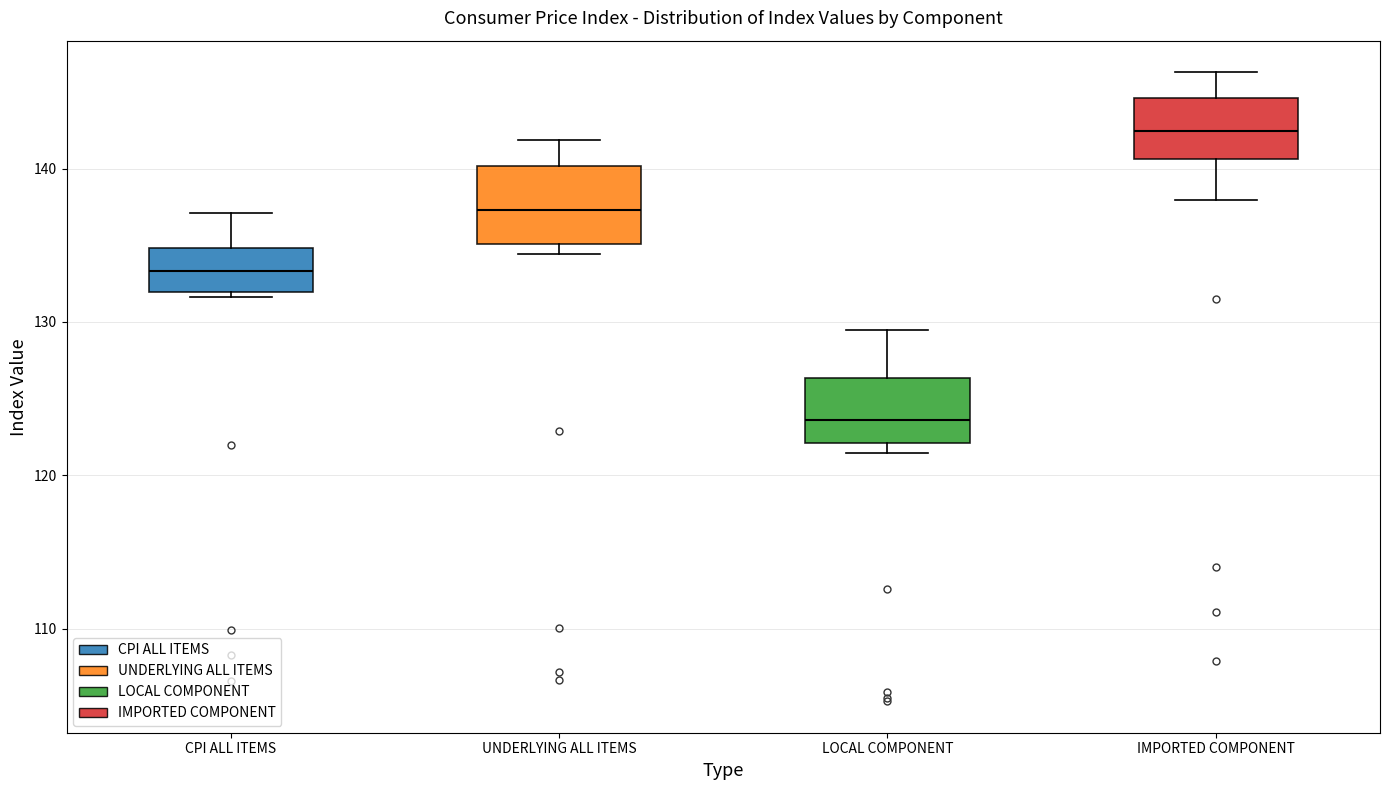

Where is the upper edge of the box for LOCAL COMPONENT on the y-axis? The values are not printed on the chart, so give them approximately, as read against the axis.

126